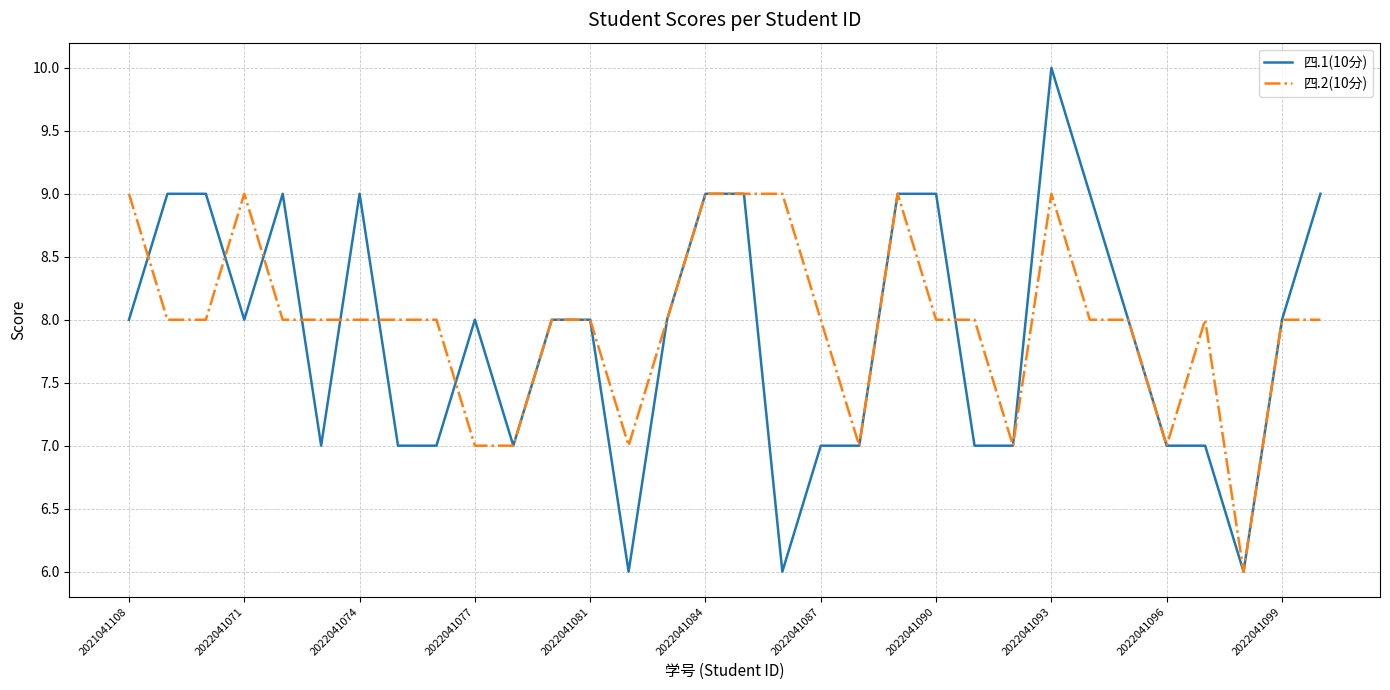

Which series has the largest range (max minus min)?

四.1(10分)